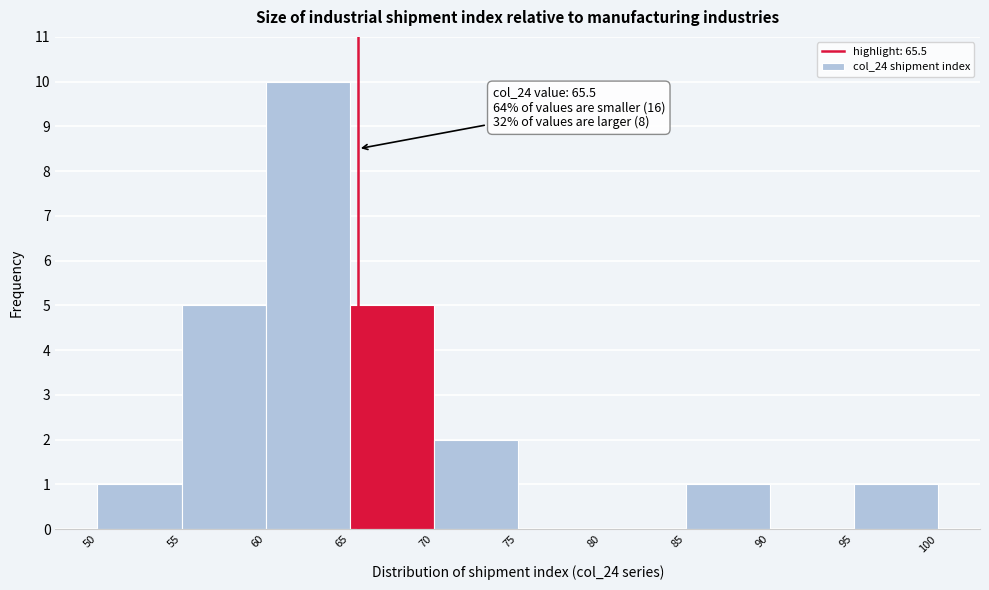

Over which range of the x-axis is the bar tallest?

60 to 65